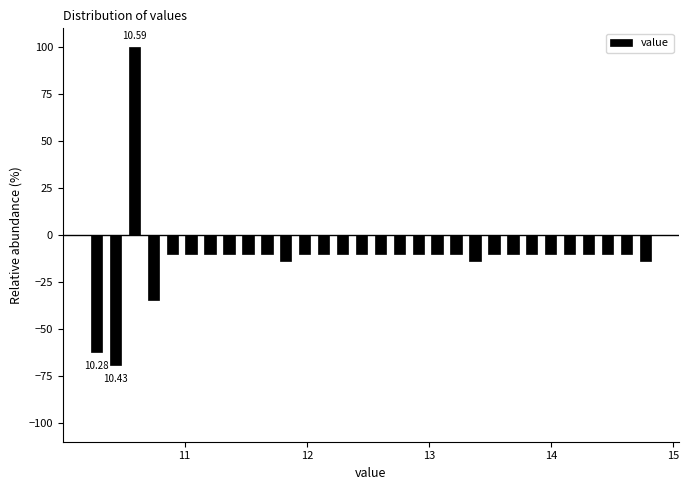

Read against the x-axis, roughly where is the centre of the tallest bar?

10.6